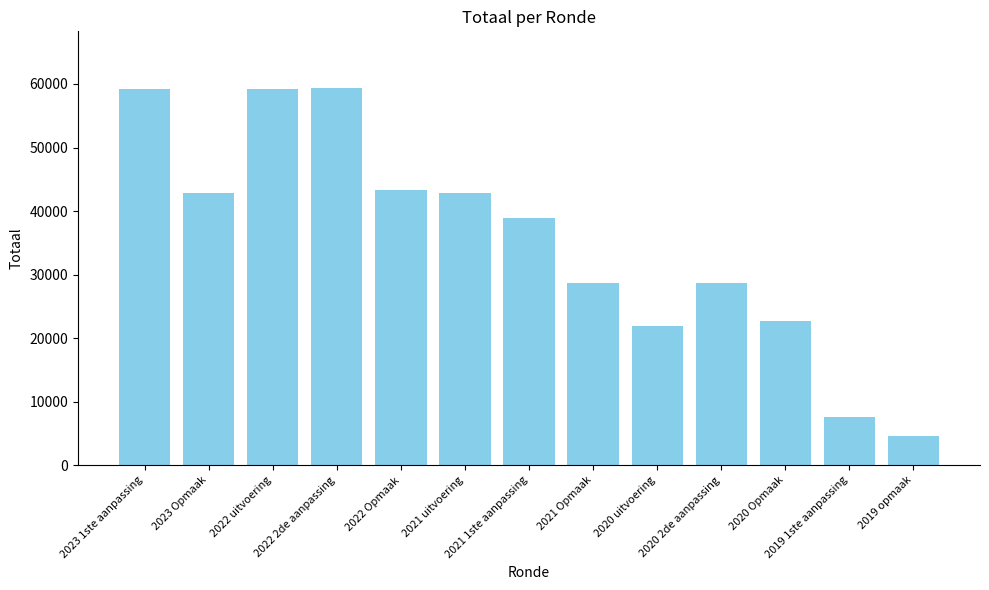

The chart shows a value of 38862 at 2021 1ste aanpassing. True or false?

True